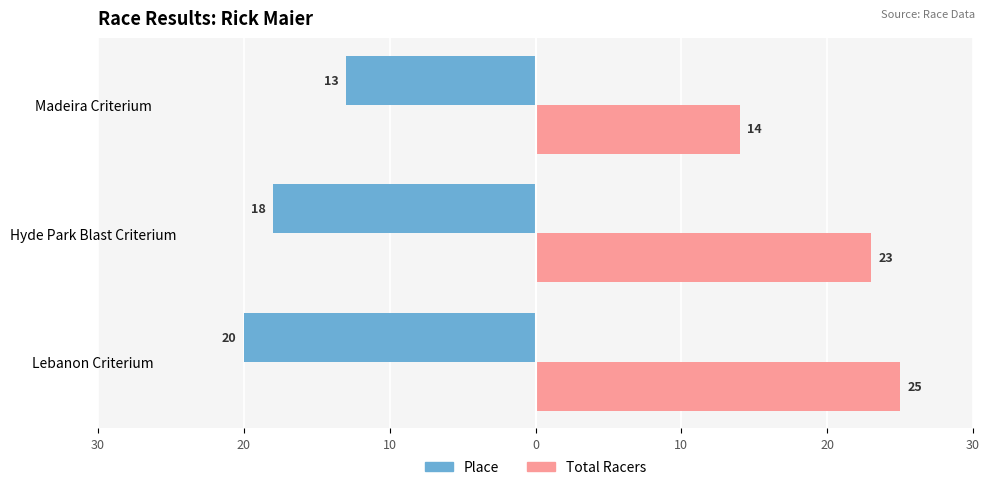

What are all the series names shown in the legend?

Place, Total Racers